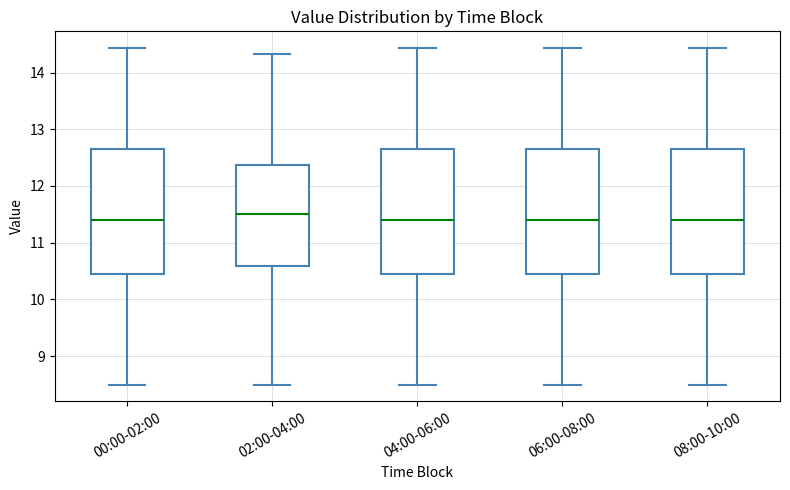

Reading left to right, transcribe this box plot: for each box, give where its median line is, the range the box spans, and where its two whiskers end, as read against the y-axis. The values are not printed on the chart, so give them approximately, as read against the axis.

00:00-02:00: median 11.4, box 10.4 to 12.7, whiskers 8.5 to 14.4
02:00-04:00: median 11.5, box 10.6 to 12.4, whiskers 8.5 to 14.3
04:00-06:00: median 11.4, box 10.4 to 12.7, whiskers 8.5 to 14.4
06:00-08:00: median 11.4, box 10.5 to 12.7, whiskers 8.5 to 14.4
08:00-10:00: median 11.4, box 10.4 to 12.7, whiskers 8.5 to 14.4